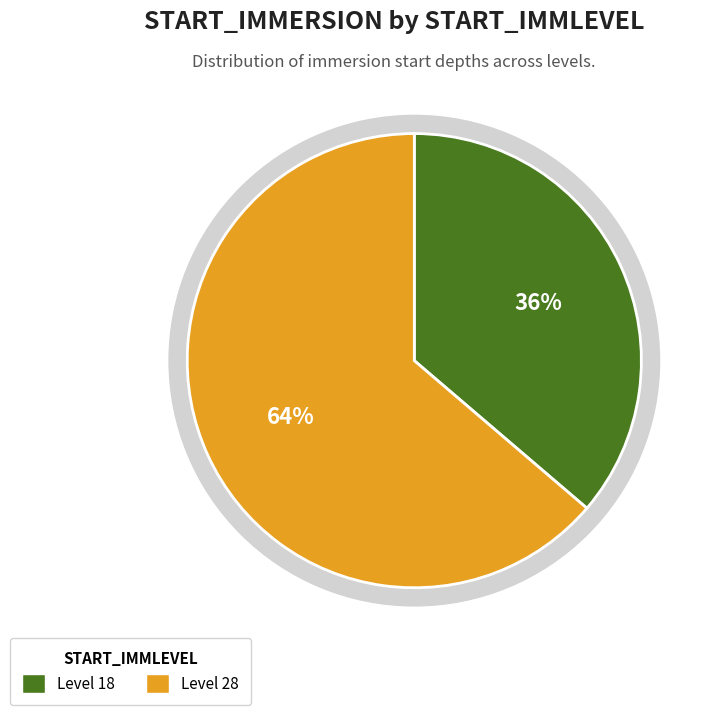

What percentage is the 28 slice, to the nearest percent?

64%